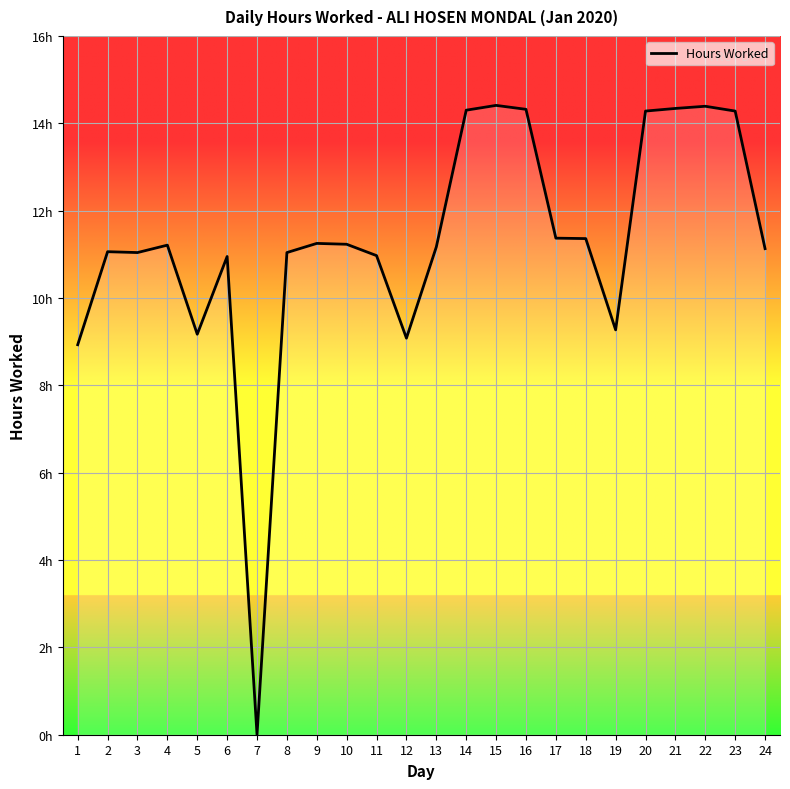

True or false: the data has more than 1 interior local peaks.

True